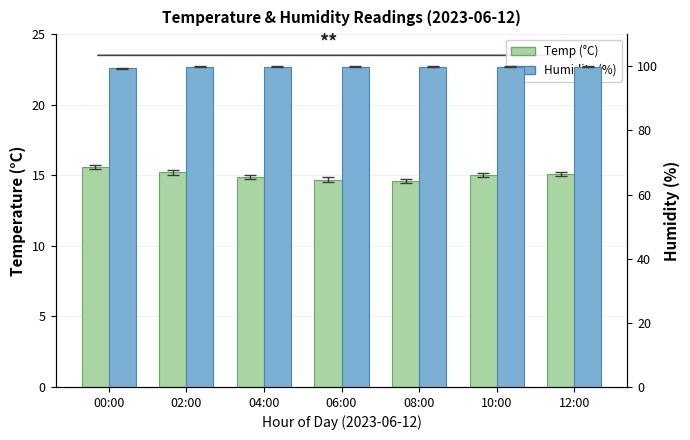

At 02:00, list the series in order from largest to smallest.

Humidity (%), Temp (°C)